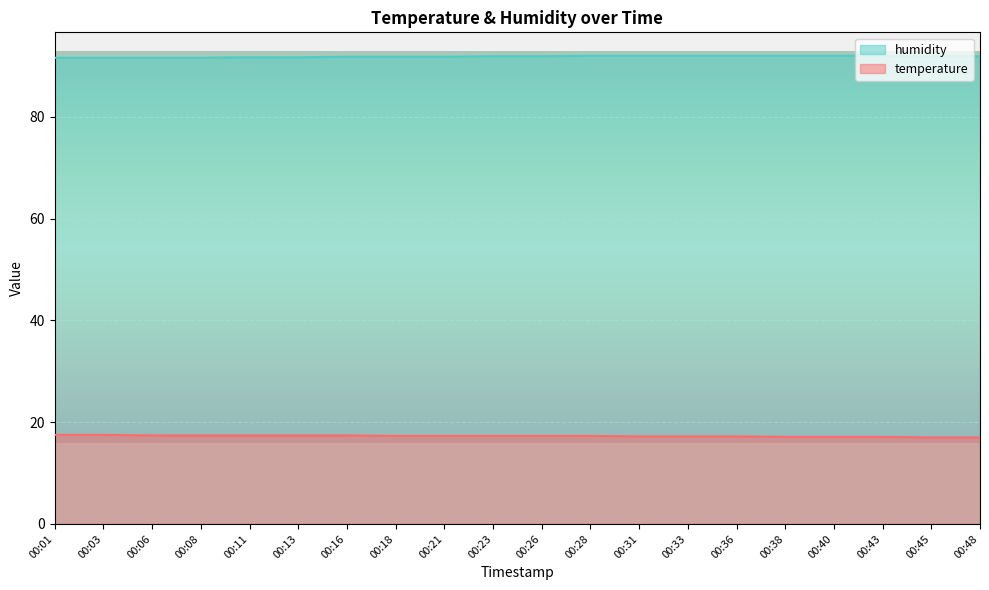

What is the average value of the temperature series?

17.3